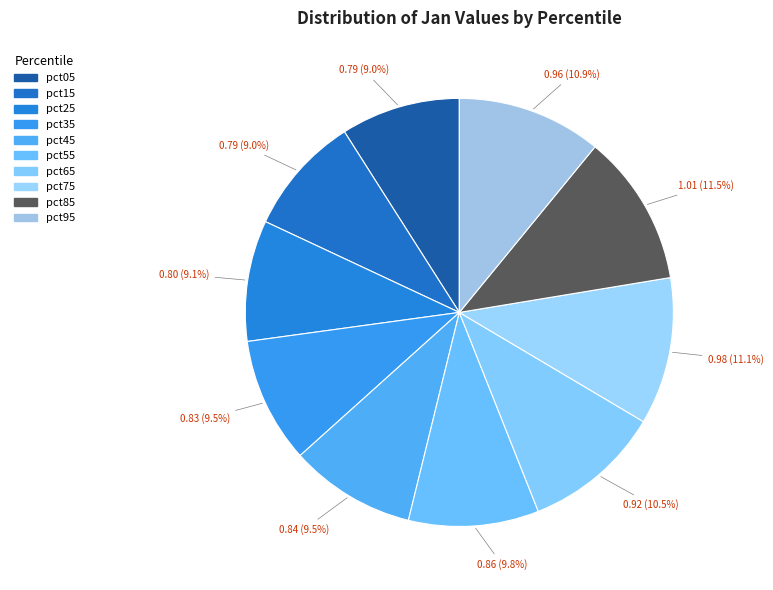

Which category has the smallest portion of the pie?

pct15